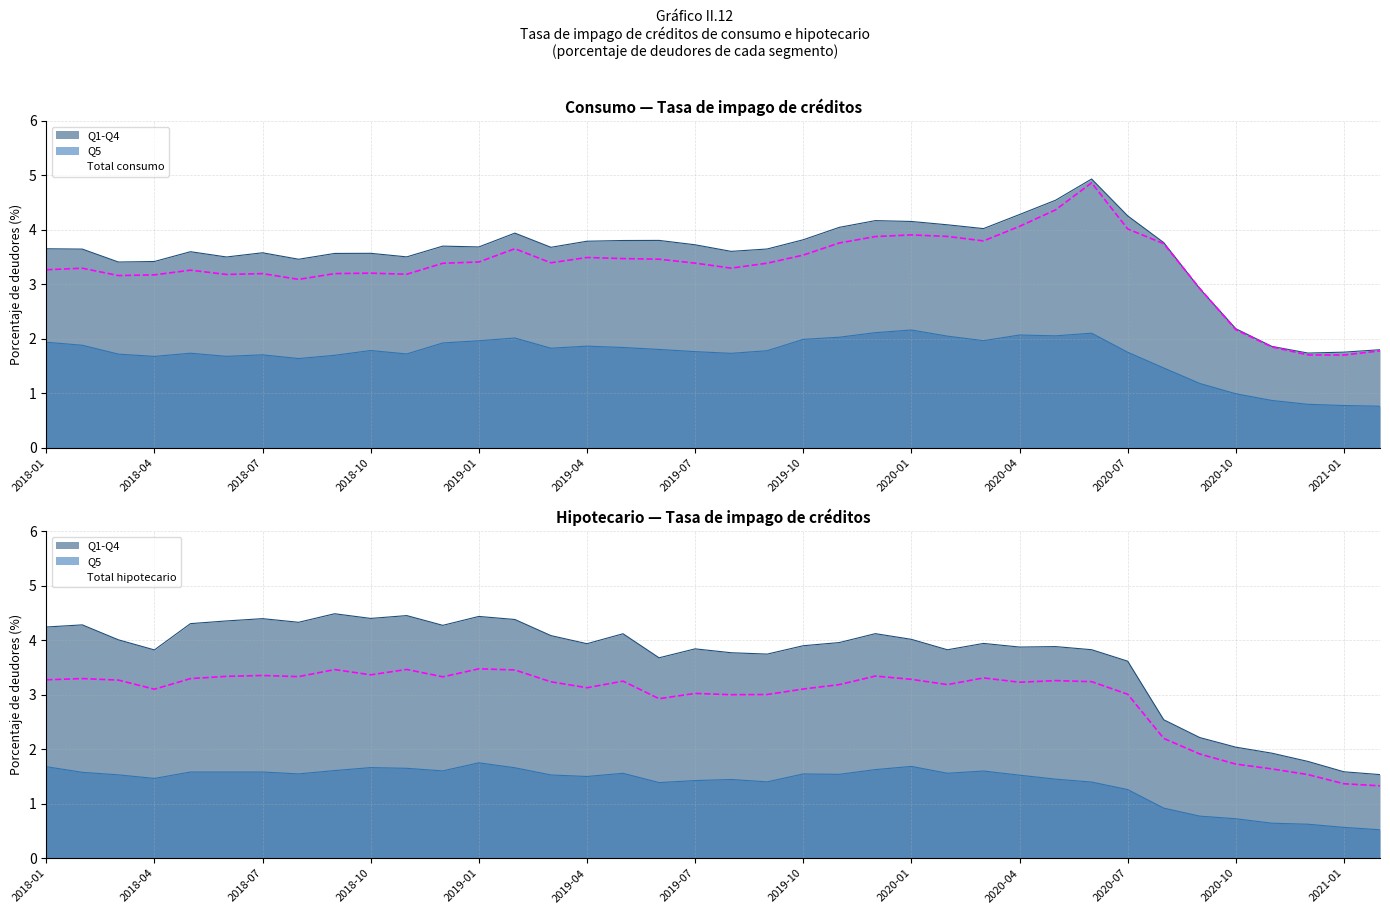

Which series ends up on top after the final intersection of Total consumo and Total hipotecario?

Total consumo